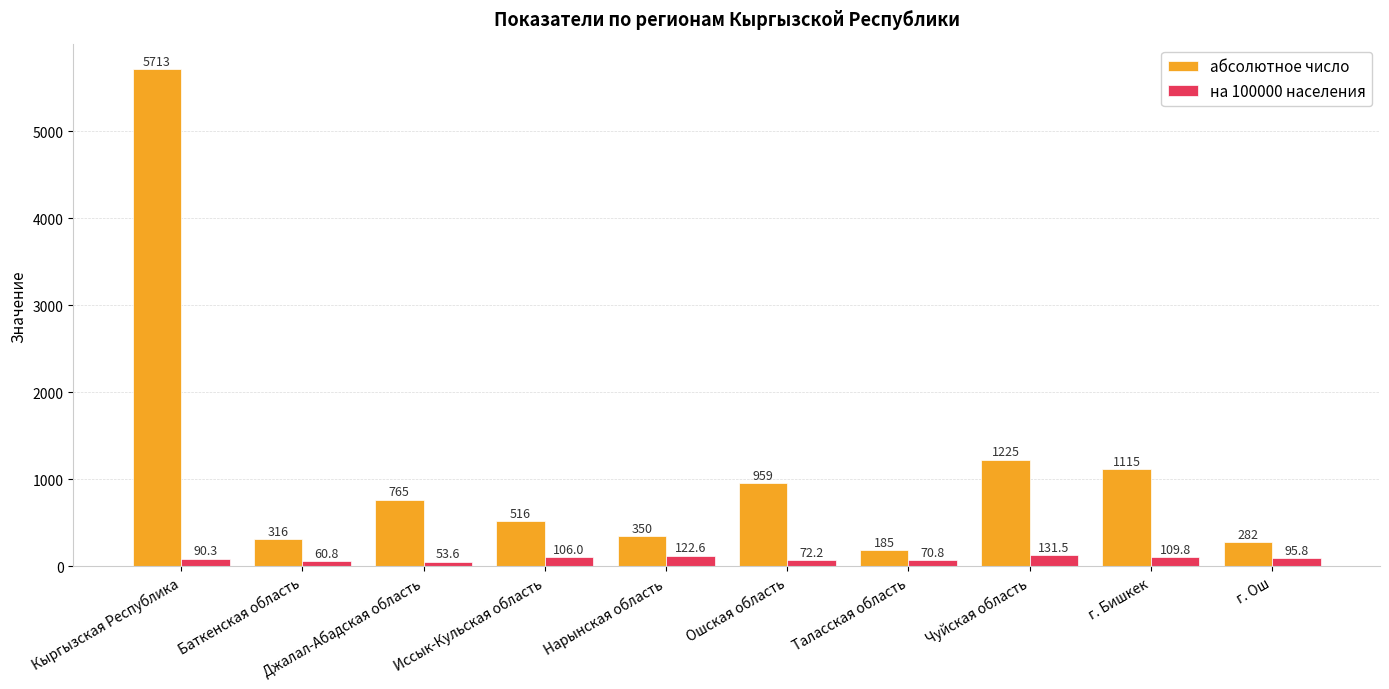

The value of абсолютное число at Кыргызская Республика is 5713.0. True or false?

True